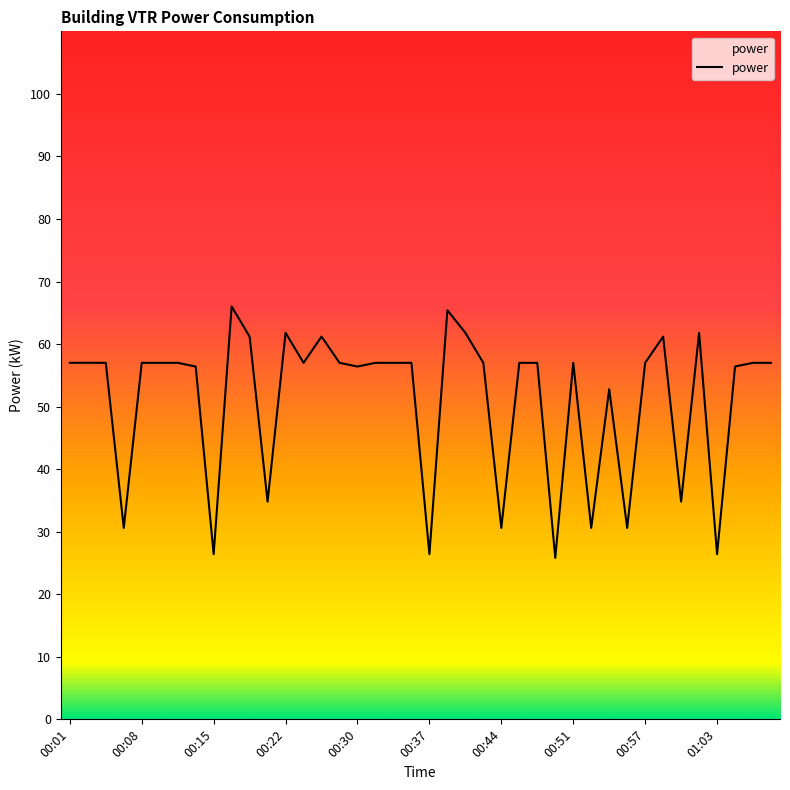

What is the difference between the maximum and second lowest values?

39.6